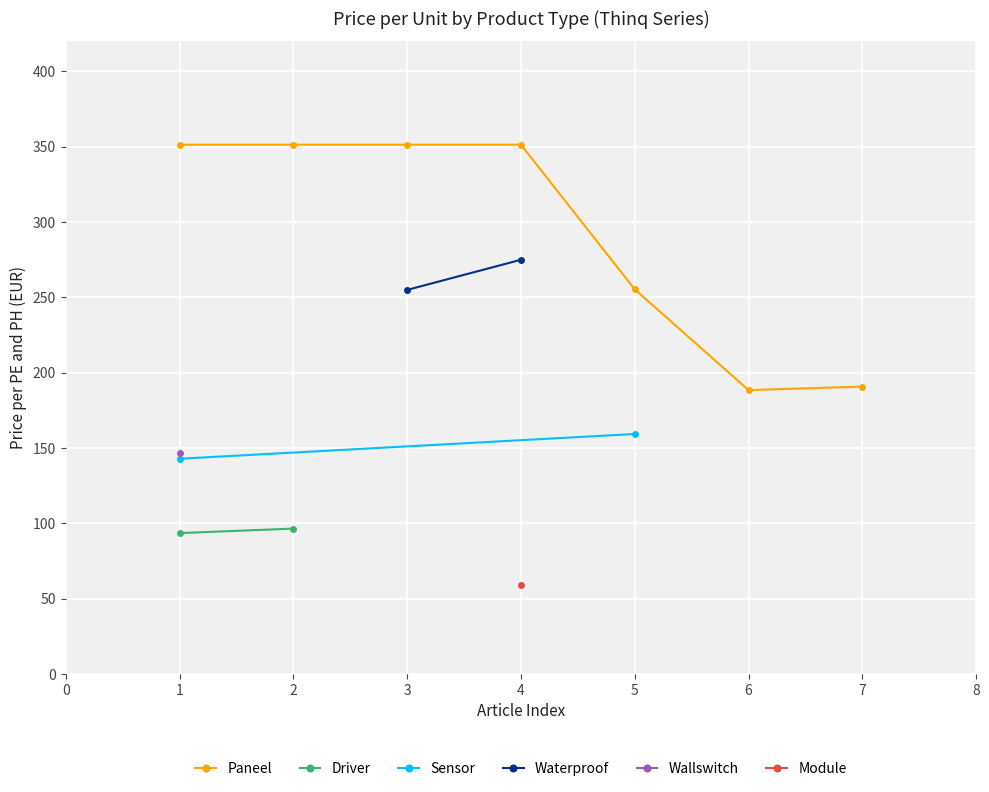

How many distinct data groups are displayed?

6